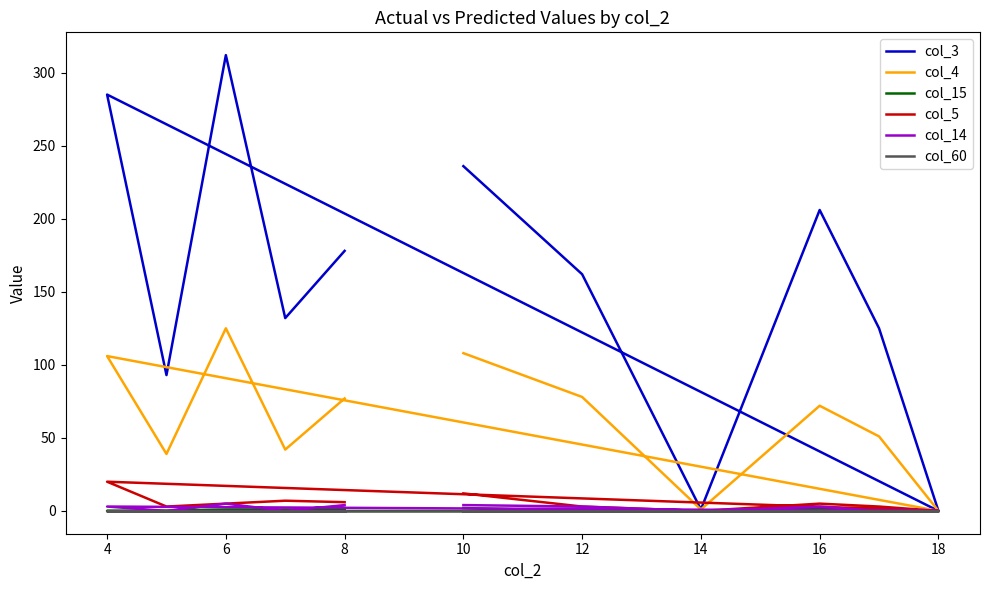

True or false: col_60 and col_4 intersect in this chart.

False